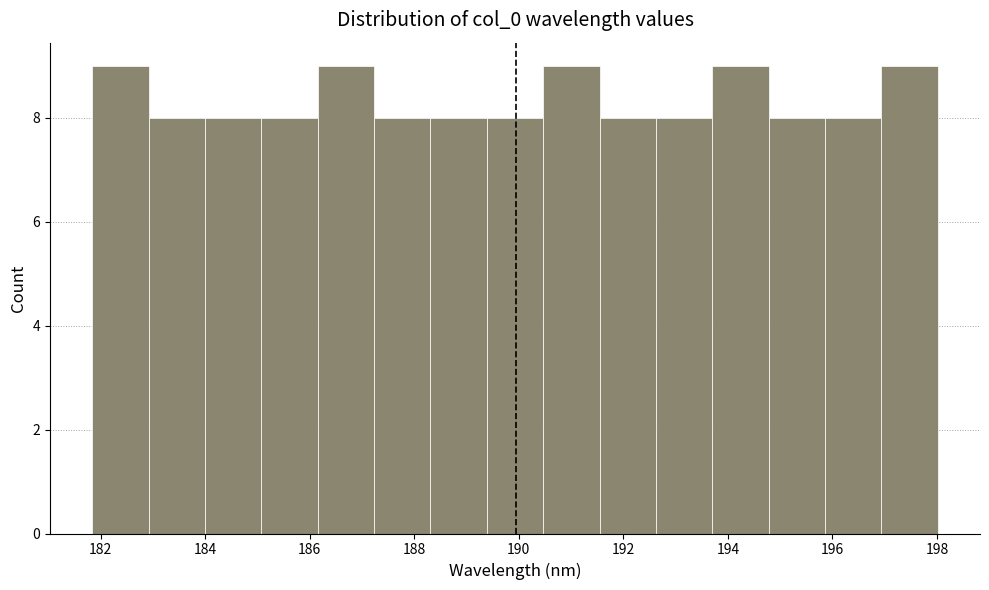

Reading left to right, list every bar in this chart as the range it spans on the x-axis followed by its height. Neither the bar edges nor the heights are printed on the chart, so give them approximately, as read against the axes.

181.8 to 183.0: 9
183.0 to 184.0: 8
184.0 to 185.0: 8
185.0 to 186.2: 8
186.2 to 187.2: 9
187.2 to 188.4: 8
188.4 to 189.4: 8
189.4 to 190.4: 8
190.4 to 191.6: 9
191.6 to 192.6: 8
192.6 to 193.8: 8
193.8 to 194.8: 9
194.8 to 195.8: 8
195.8 to 197.0: 8
197.0 to 198.0: 9